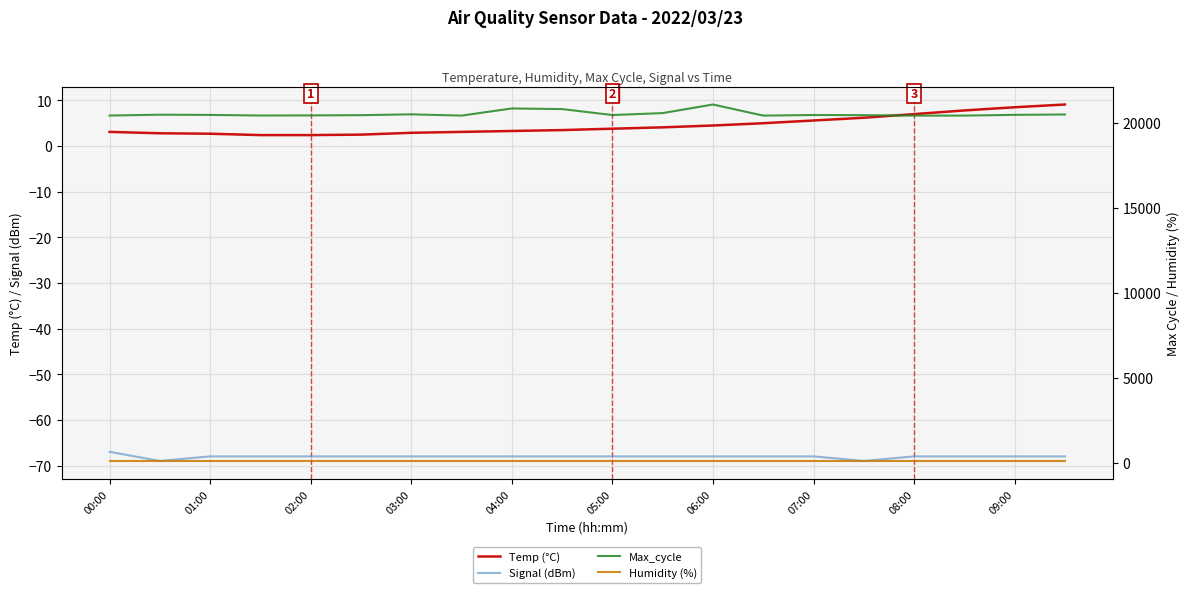

What is the spread (max minus min) of values at 13?

20512.0